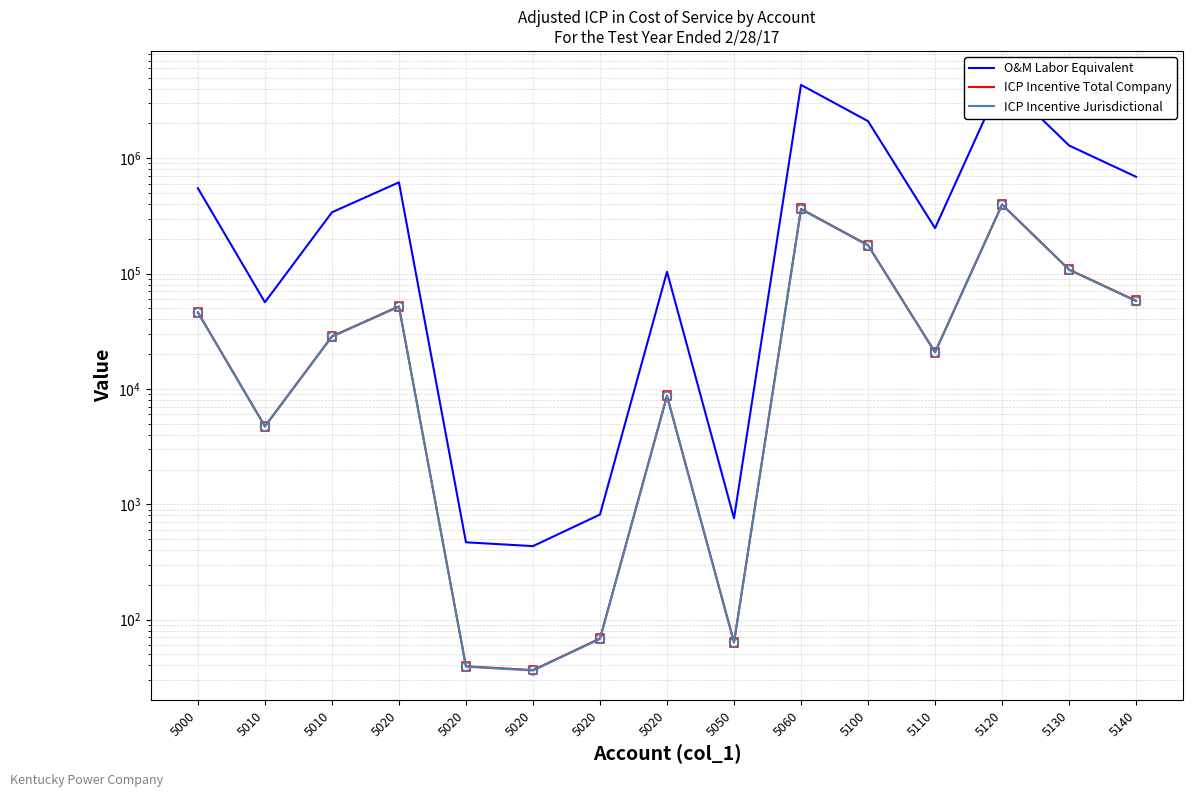

Which series has the largest Y range (max minus min)?

O&M Labor Equivalent